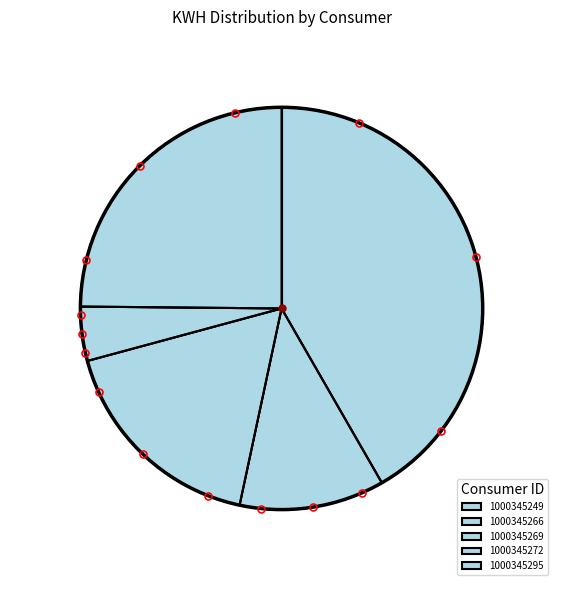

To the nearest percent, what is the difference between the largest and smallest slice percentages?

37%